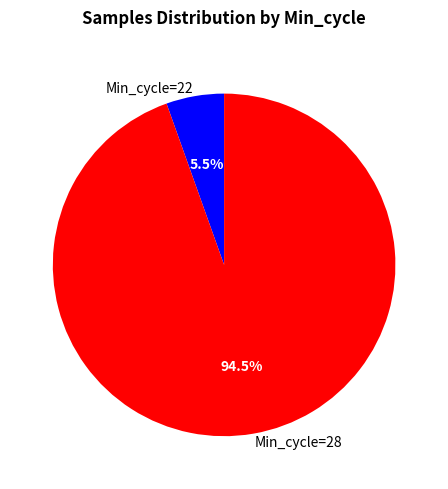

Is there a majority slice in this chart?

Yes